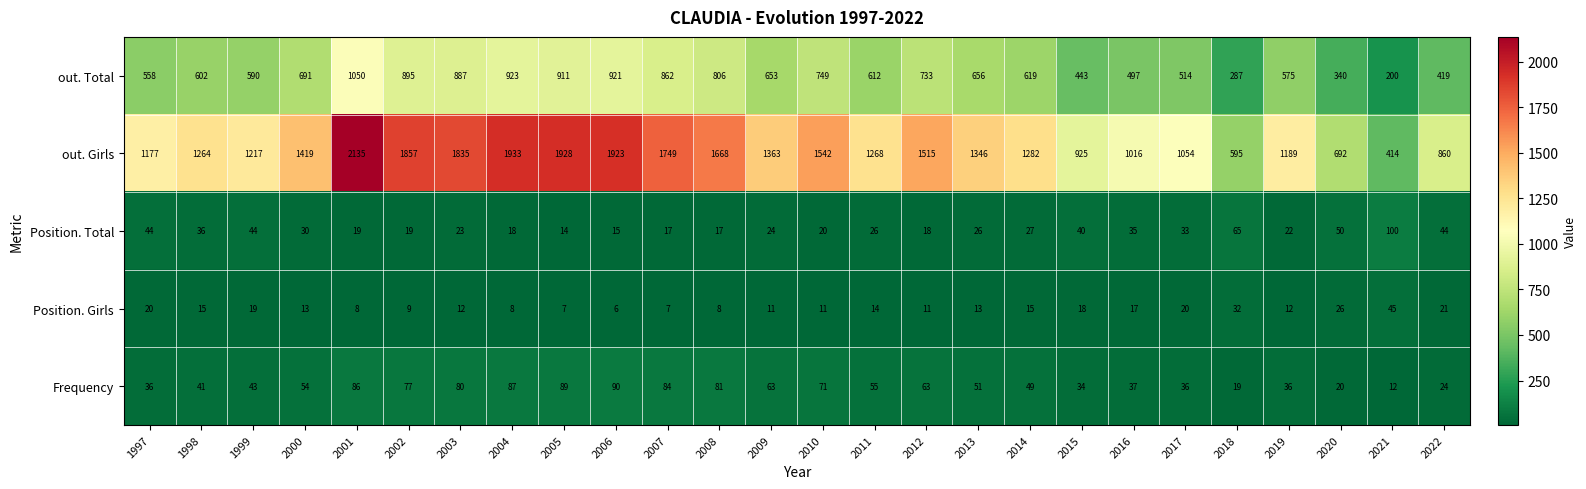

What is the average value of the out. Girls series?

1353